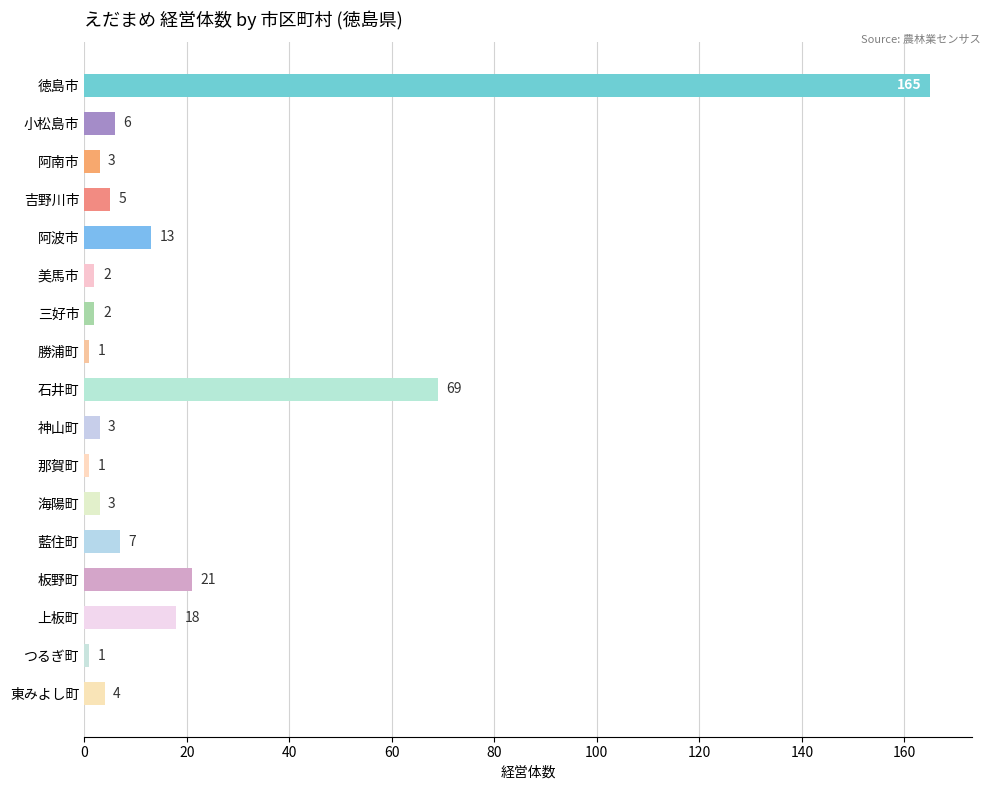

Is it true that the value at 阿波市 is 3?

False